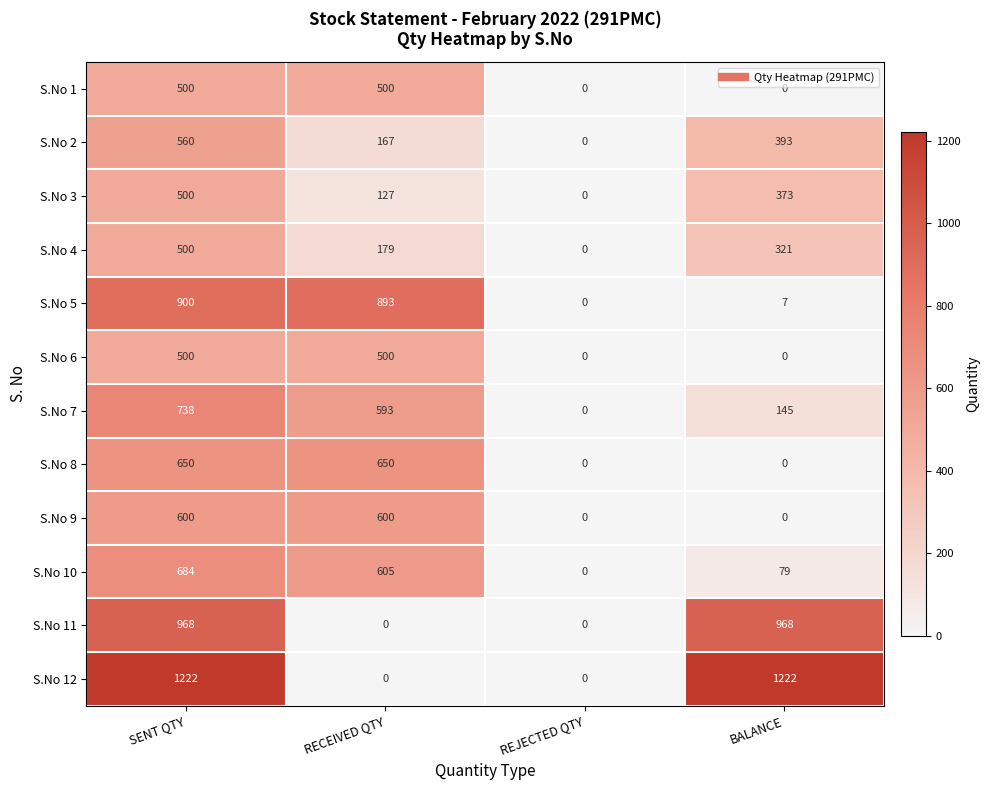

At which category is the sum across all series the highest?

SENT QTY